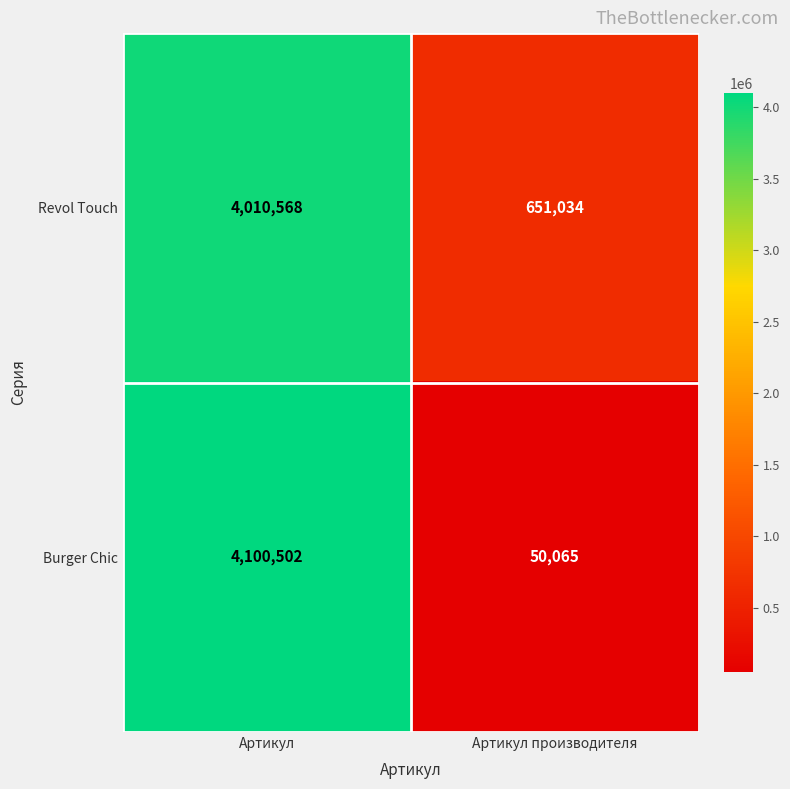

Reading left to right, list all the values displayed in this chart.

Revol Touch: 4010568	651034
Burger Chic: 4100502	50065